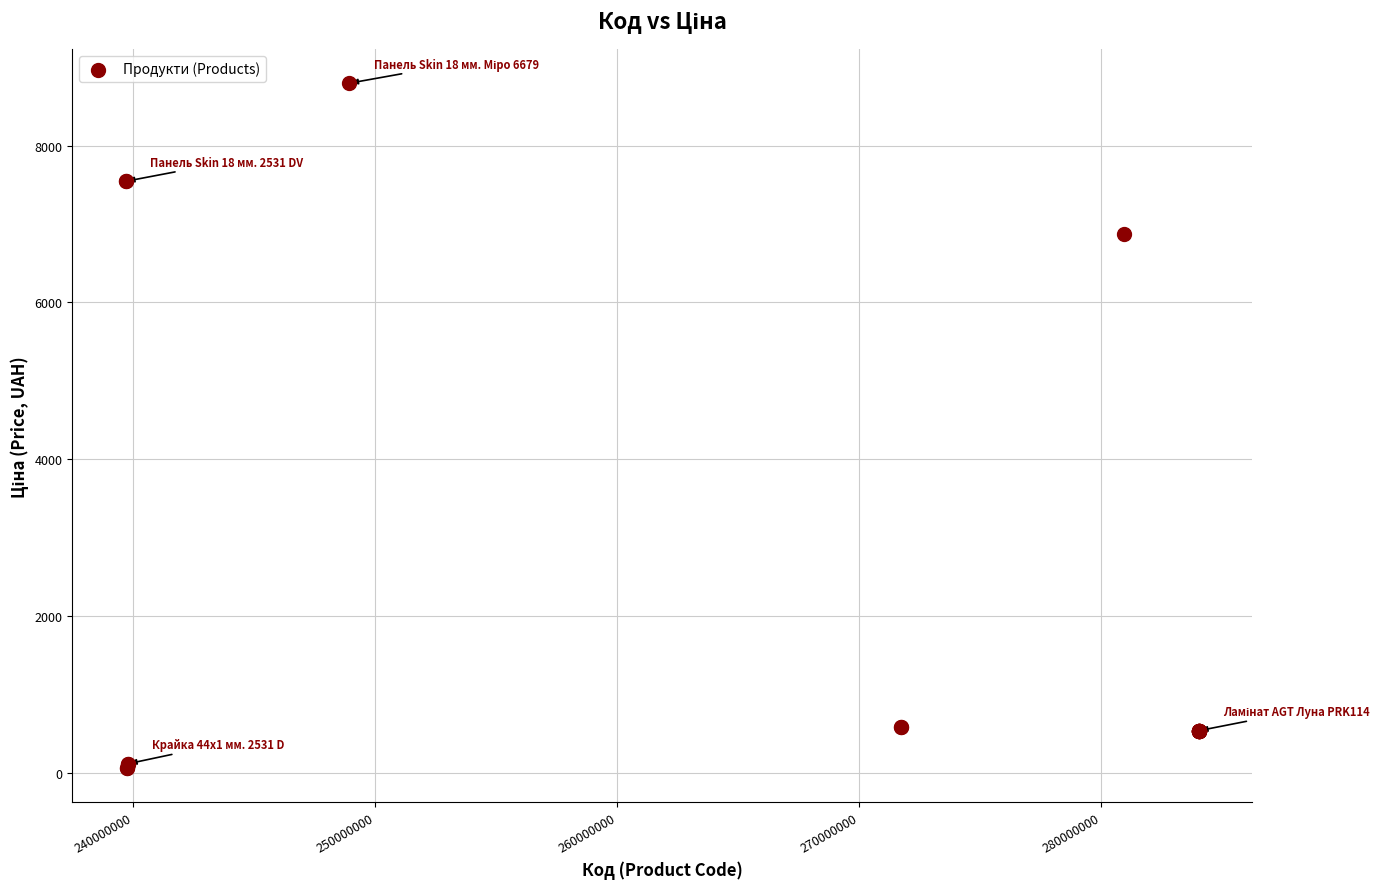

What Y value in the scatter plot is closest to 4427?

6879.5